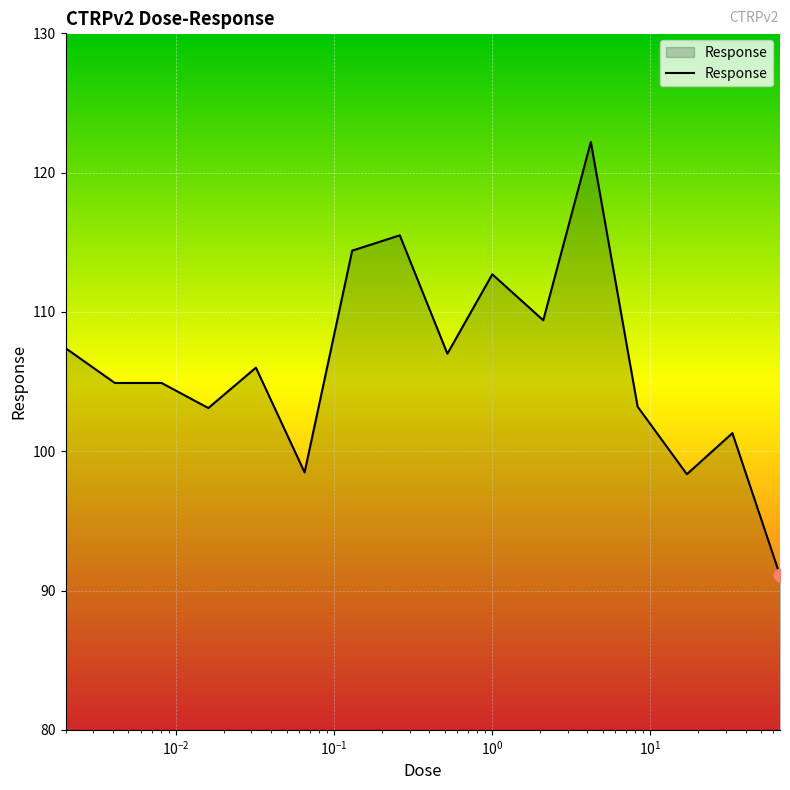

What is the difference between the maximum and minimum values?

31.1